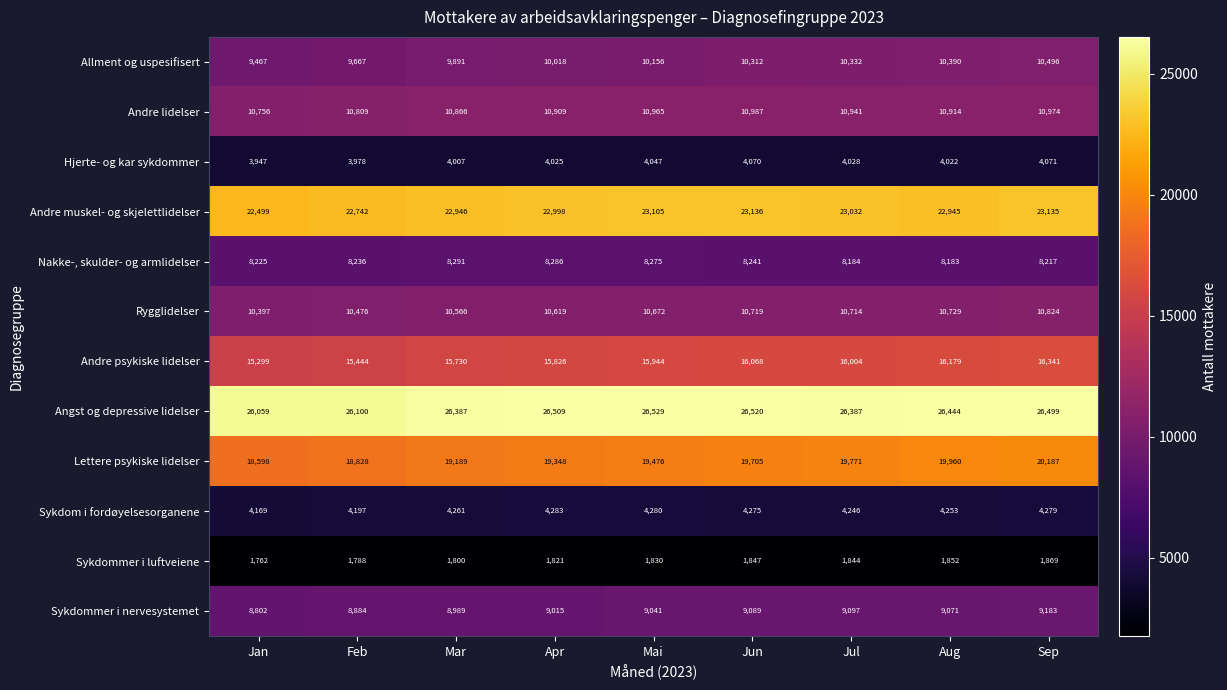

Is it true that Rygglidelser equals 16835 at Apr?

False